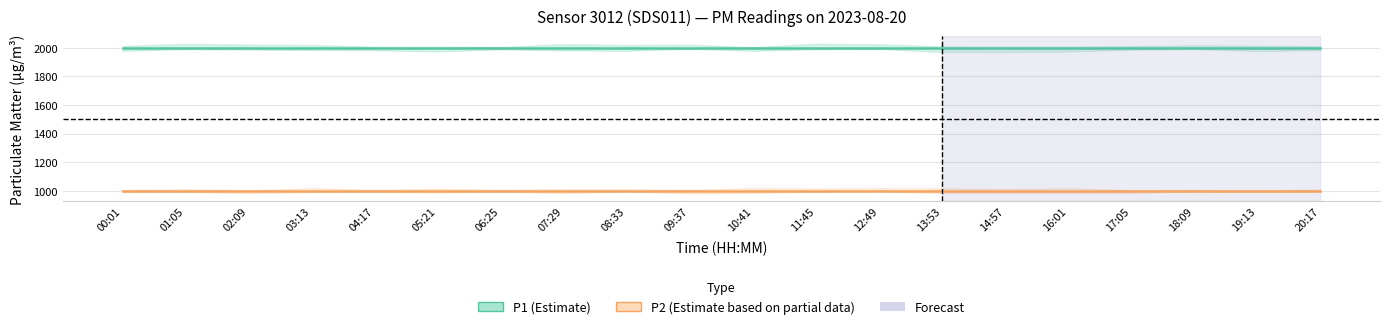

What is the value of the P1 point at the 8th from the left?

1999.9